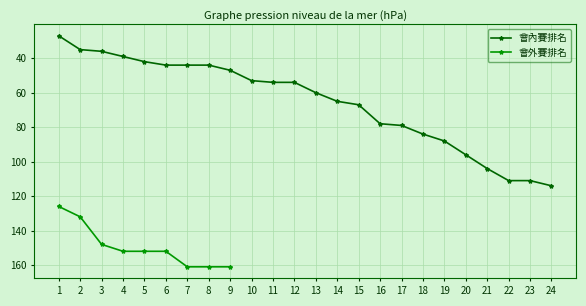

What is the lowest value of the 會內賽排名 series?

27